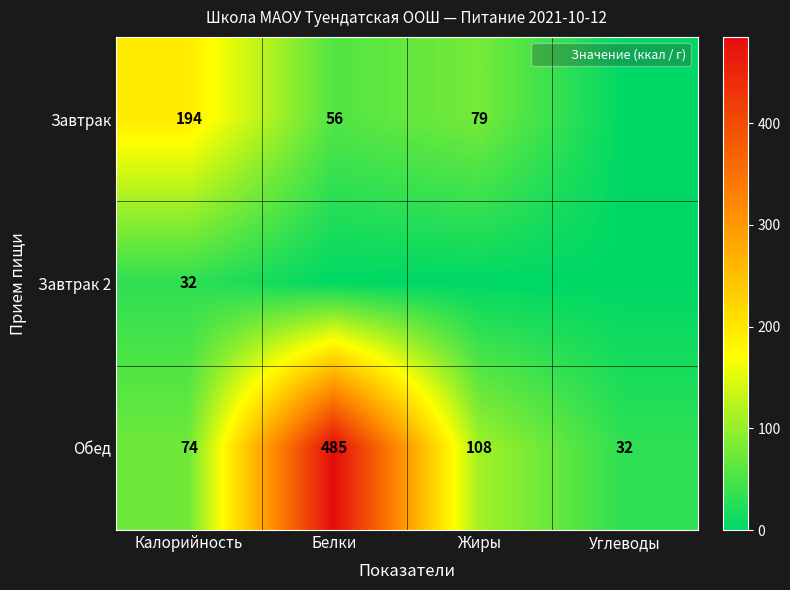

At how many categories does at least one series exceed 65?

3